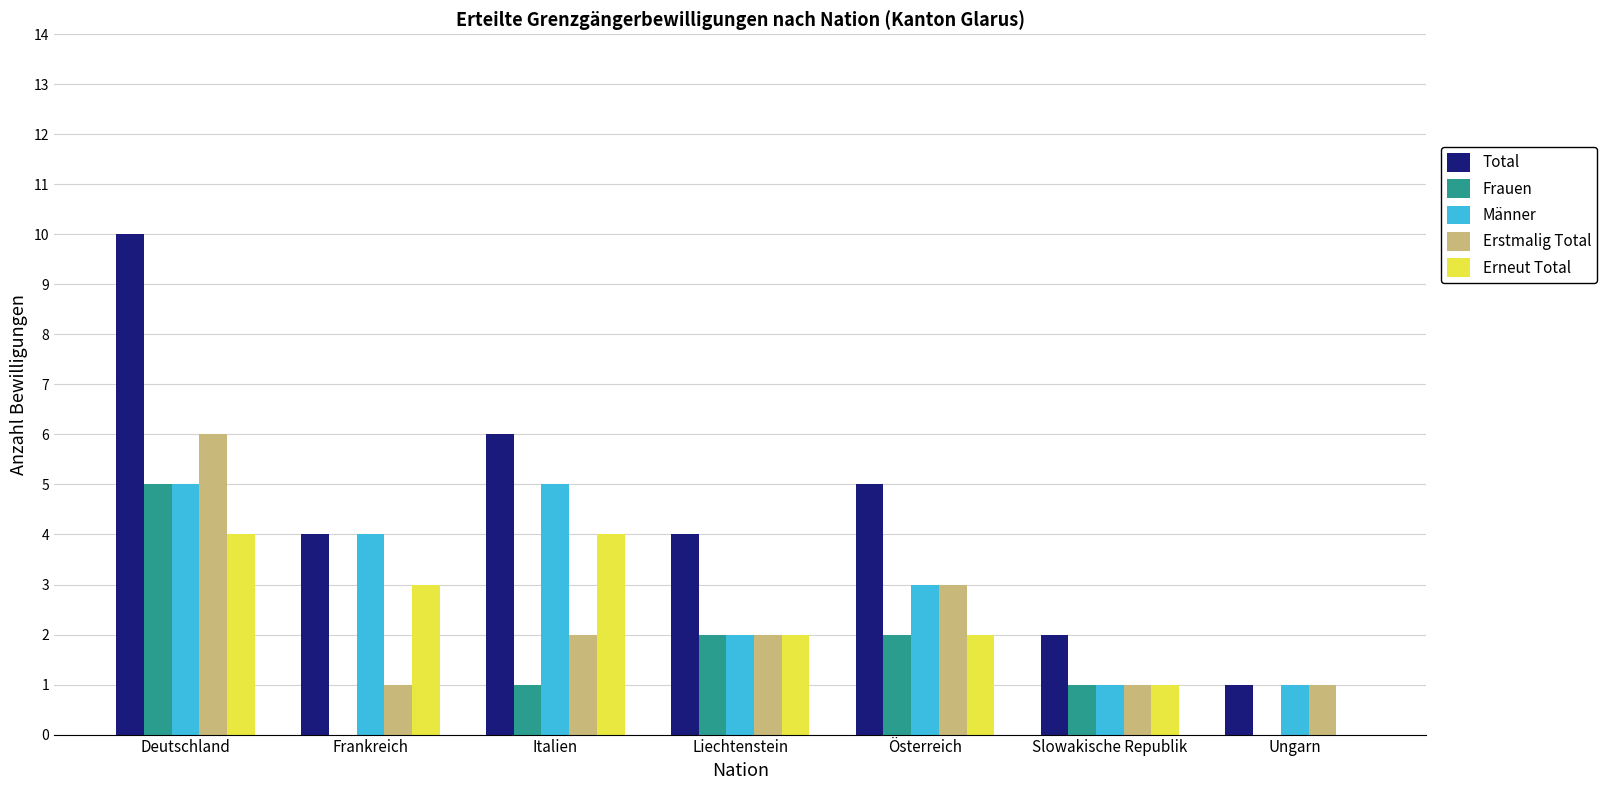

Count the number of data series in this chart.

5